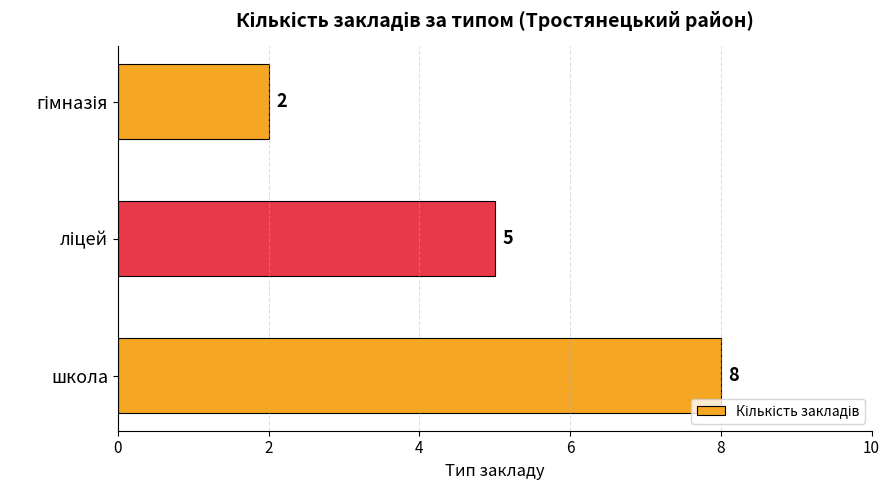

What is the sum of all values?

15